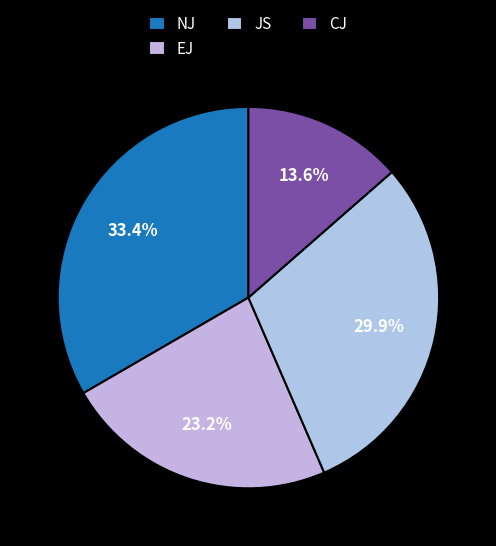

Approximately how many times larger is the value at NJ compared to EJ?

1.4